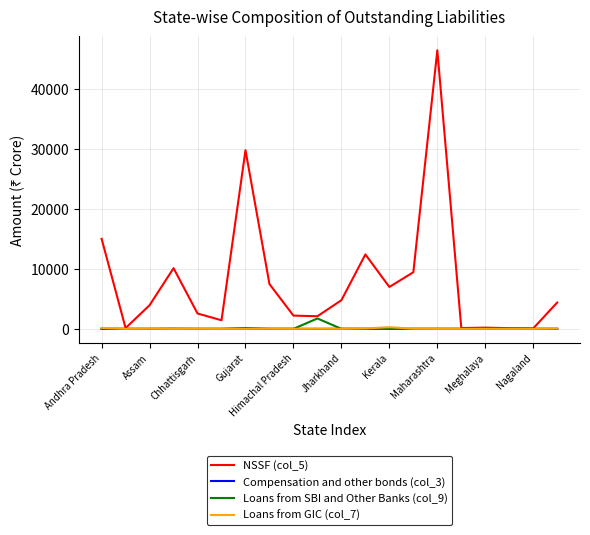

What is the greatest value displayed?

46365